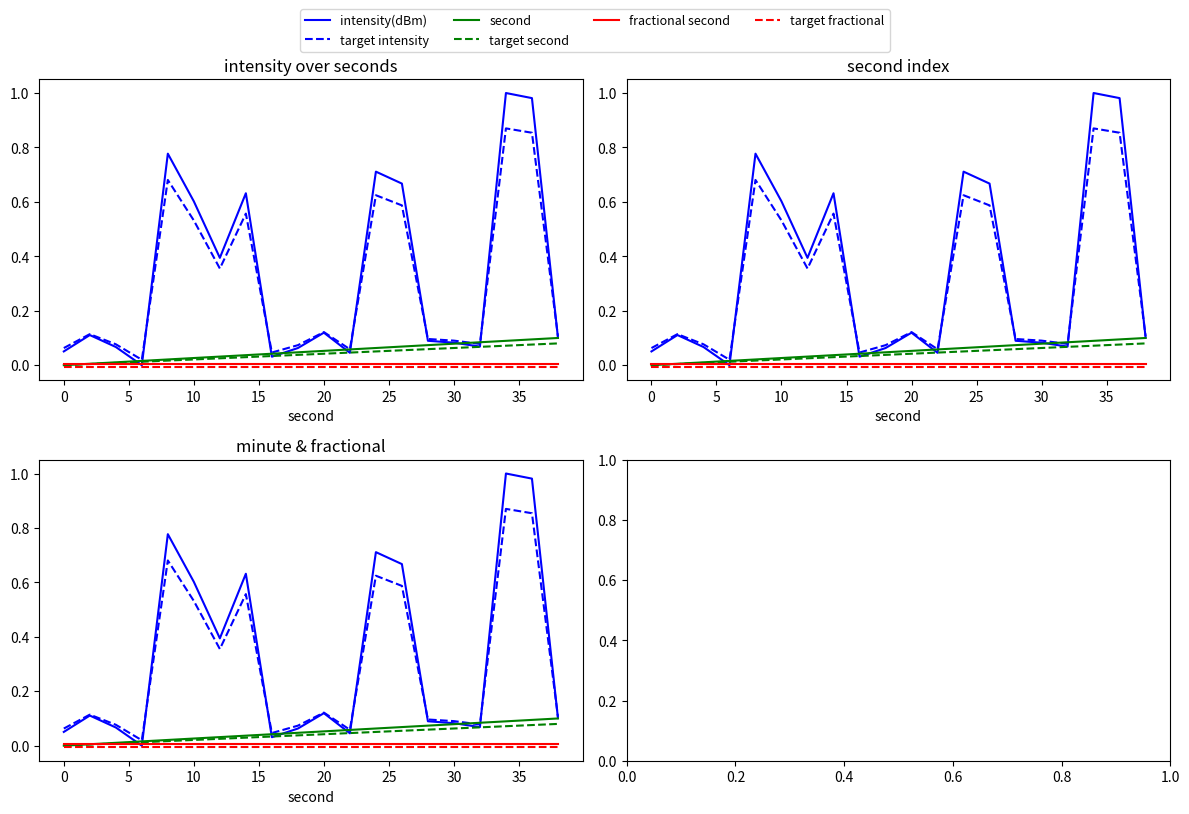

Which series has the largest range (max minus min)?

intensity(dBm)